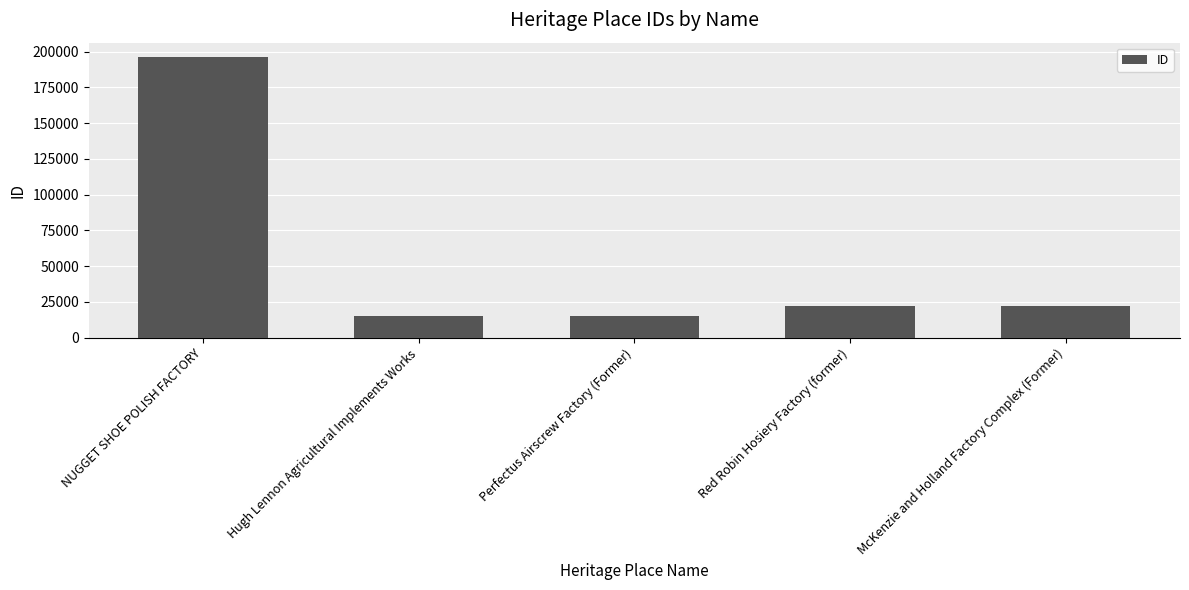

What is the difference between the second highest and second lowest values?

7139